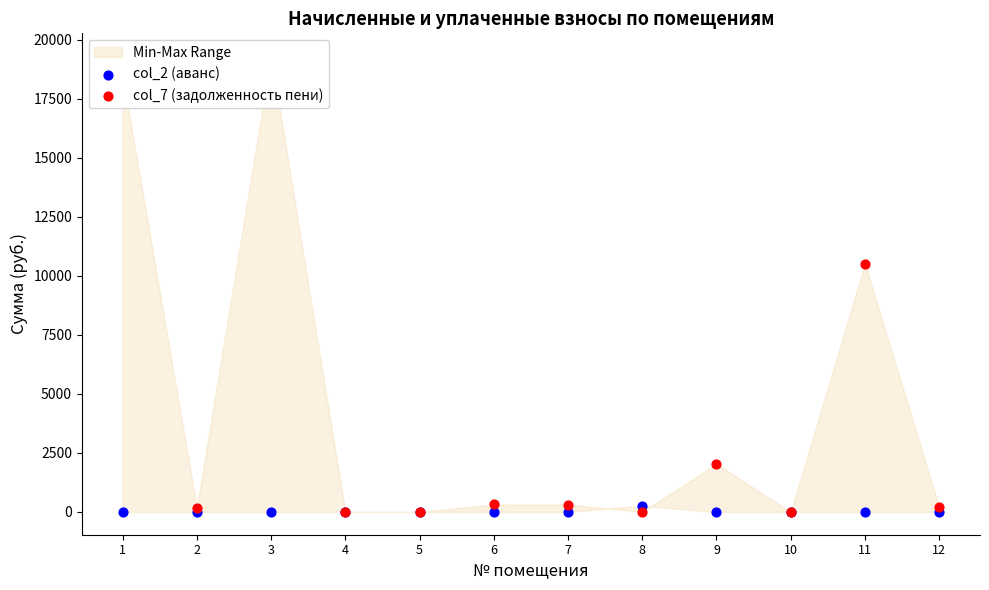

At which category is the sum across all series the highest?

3